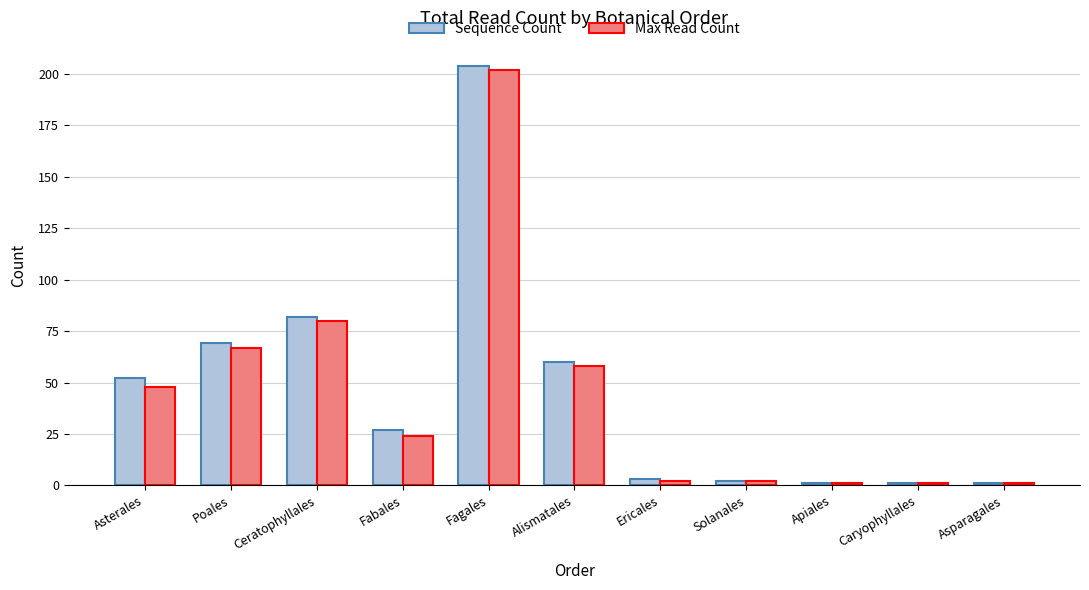

What is the maximum value shown in the chart?

204